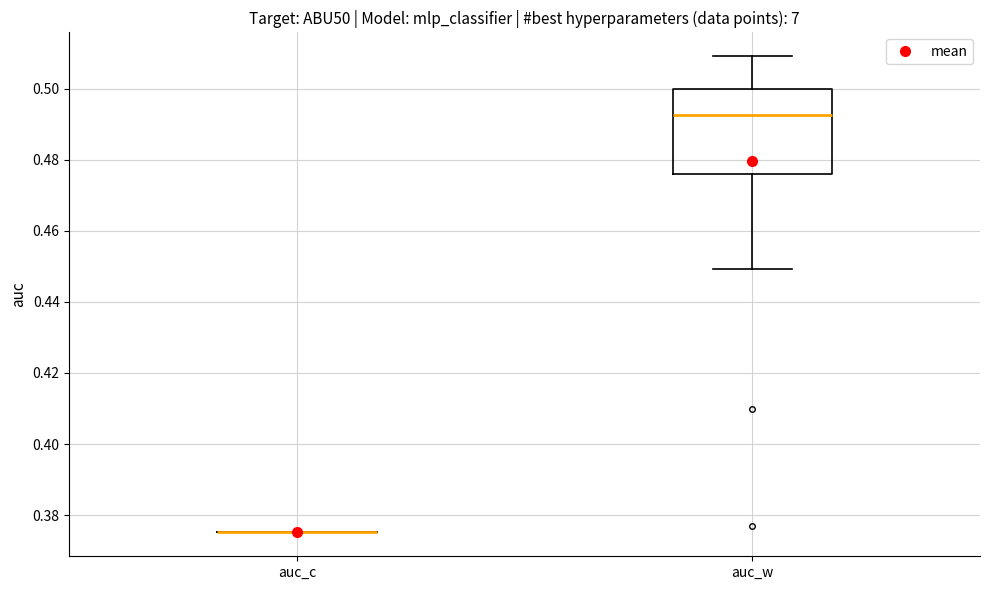

Where is the lower edge of the box for auc_w on the y-axis? The values are not printed on the chart, so give them approximately, as read against the axis.

0.476